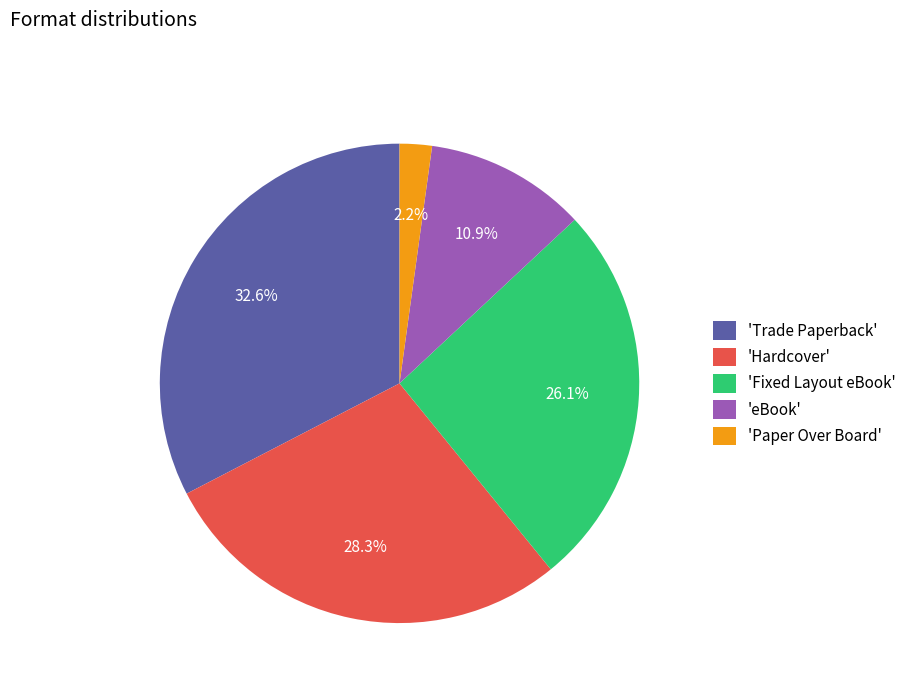

Which slice is the largest?

'Trade Paperback'